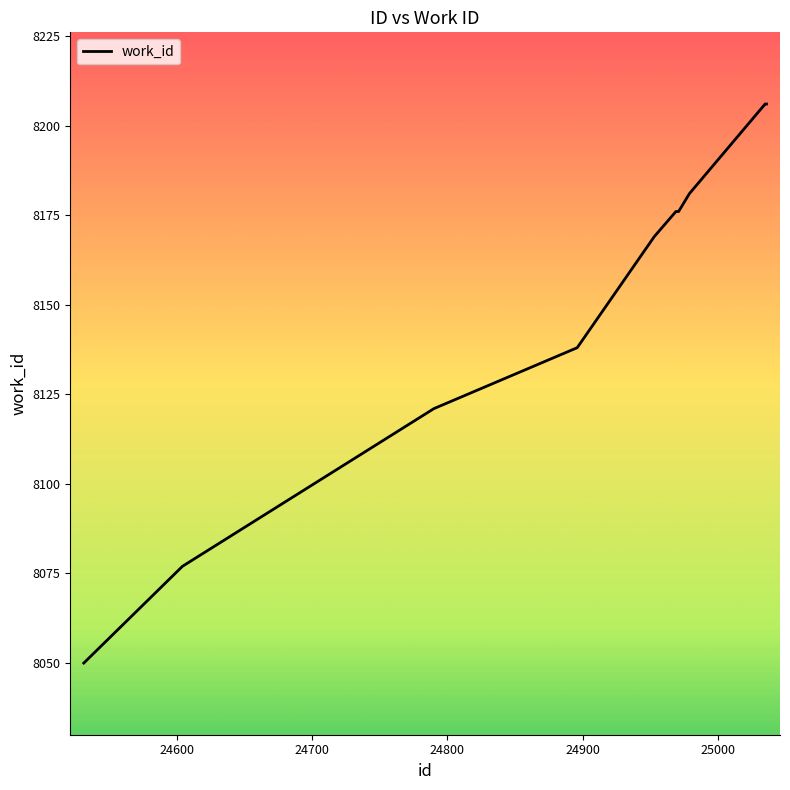

What is the maximum value shown in the chart?

8206